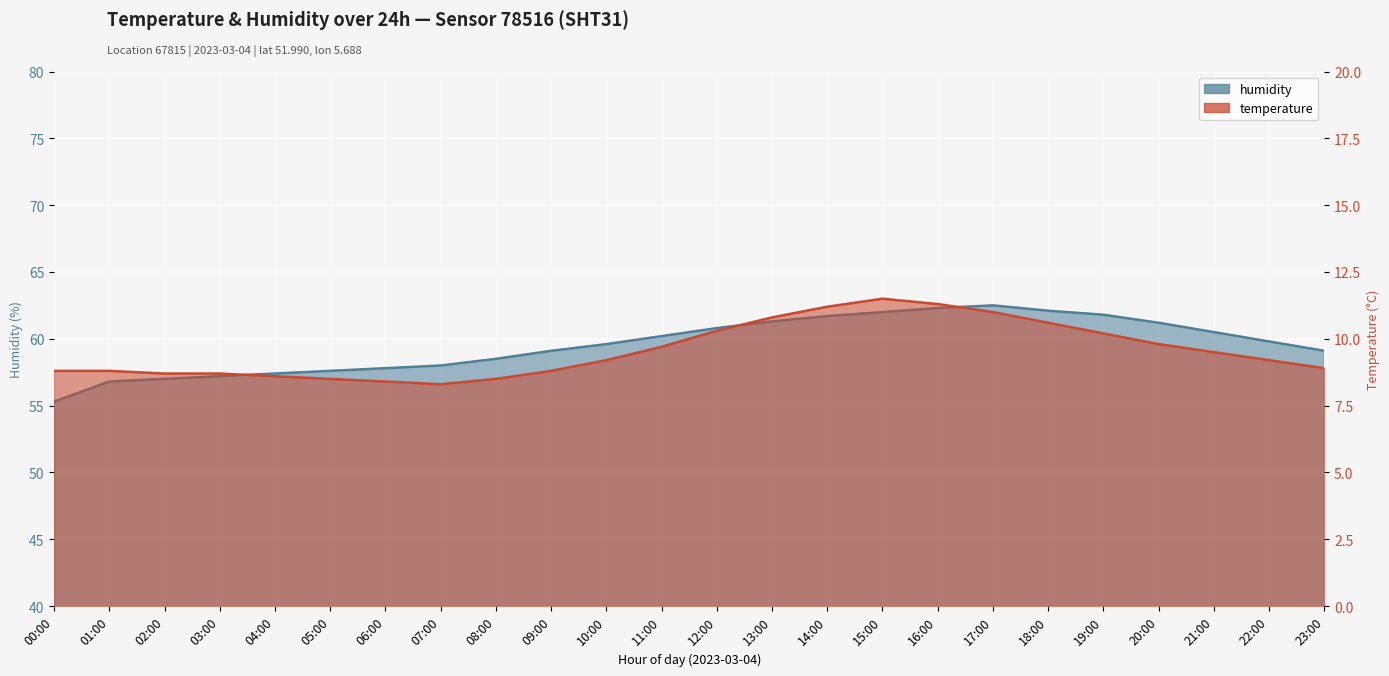

How many values in the humidity series exceed 59?

15